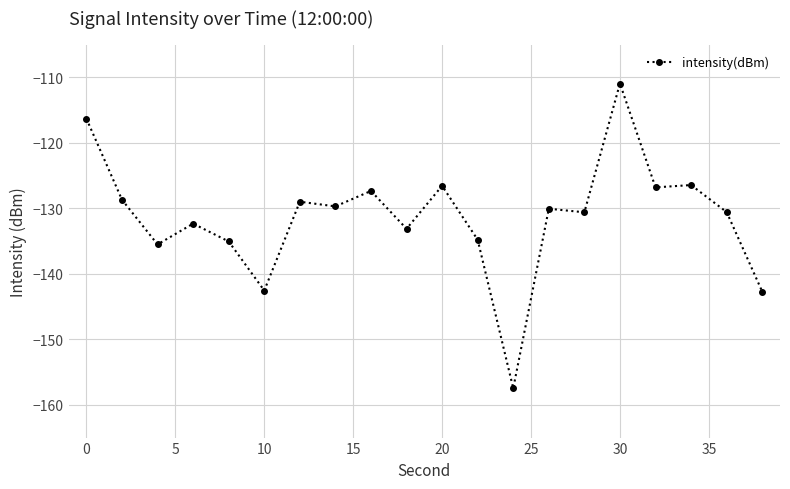

What is the smallest value displayed?

-157.5